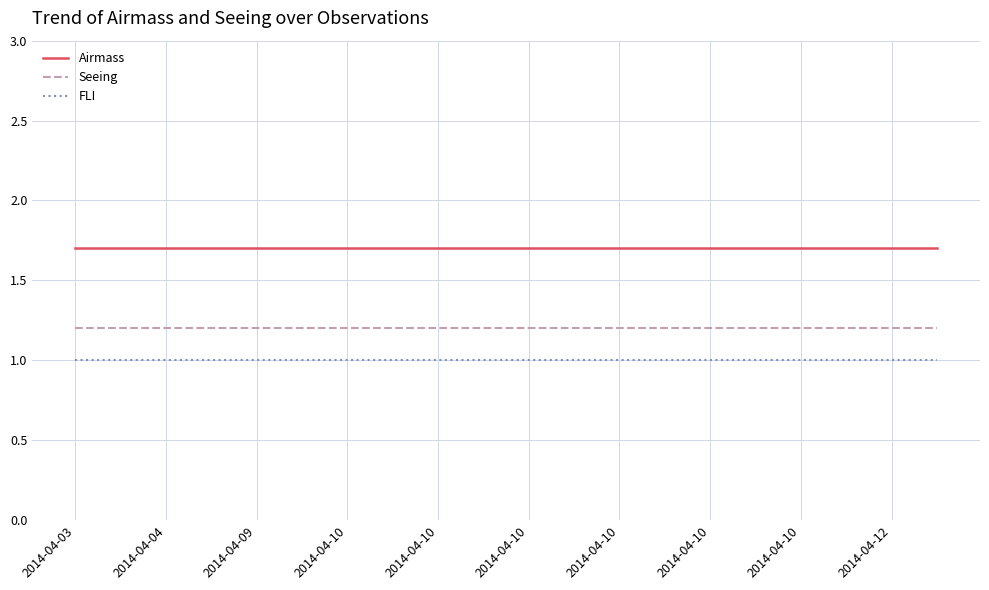

Reading left to right, what are all the values shown in this chart?

Airmass: 1.7	1.7	1.7	1.7	1.7	1.7	1.7	1.7	1.7	1.7	1.7	1.7	1.7	1.7	1.7	1.7	1.7	1.7	1.7	1.7
Seeing: 1.2	1.2	1.2	1.2	1.2	1.2	1.2	1.2	1.2	1.2	1.2	1.2	1.2	1.2	1.2	1.2	1.2	1.2	1.2	1.2
FLI: 1.0	1.0	1.0	1.0	1.0	1.0	1.0	1.0	1.0	1.0	1.0	1.0	1.0	1.0	1.0	1.0	1.0	1.0	1.0	1.0